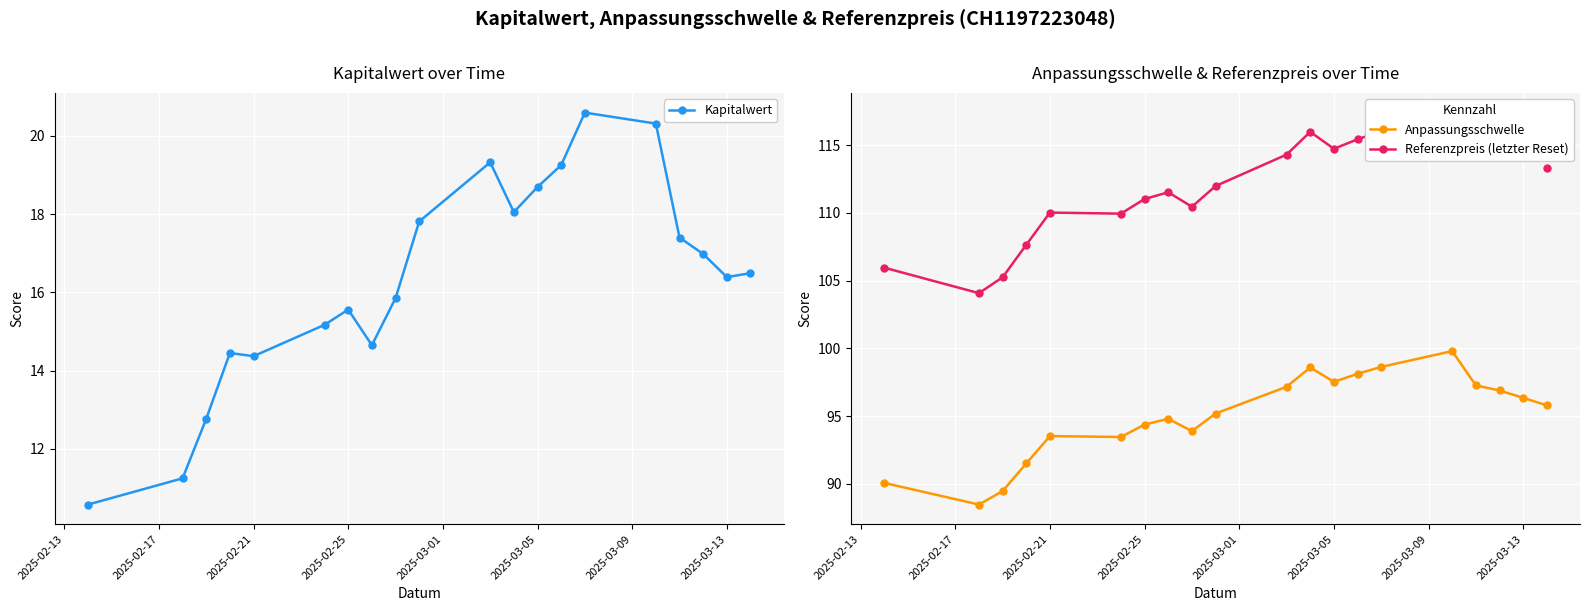

How many lines are shown in the chart?

3